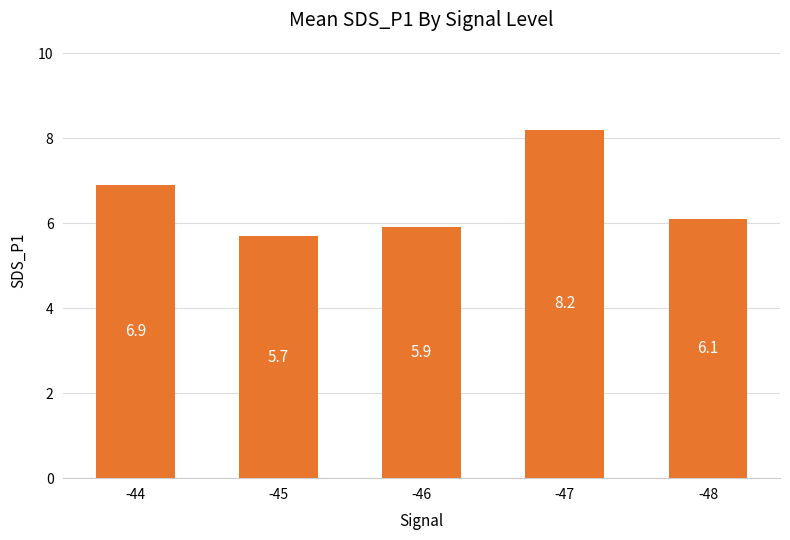

What is the difference between the values at -45 and -44?

1.2